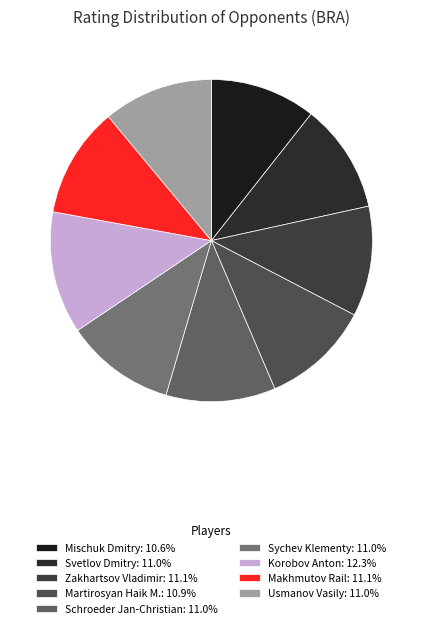

How many slices are in this pie chart?

9